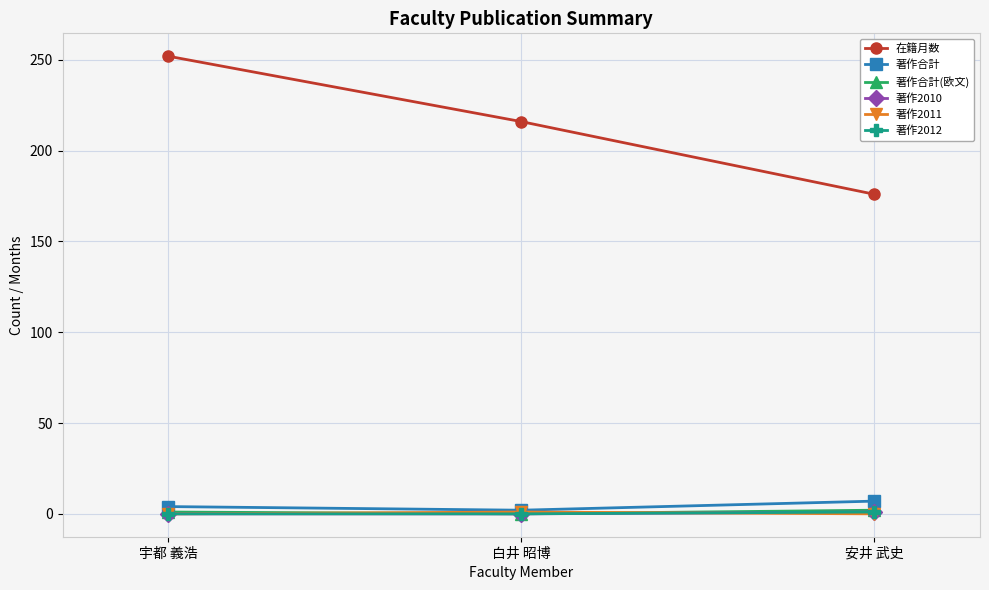

Reading right to left, what are all the values shown in this chart?

在籍月数: 176	216	252
著作合計: 7	2	4
著作合計(欧文): 2	0	1
著作2010: 1	0	0
著作2011: 0	1	0
著作2012: 1	0	0